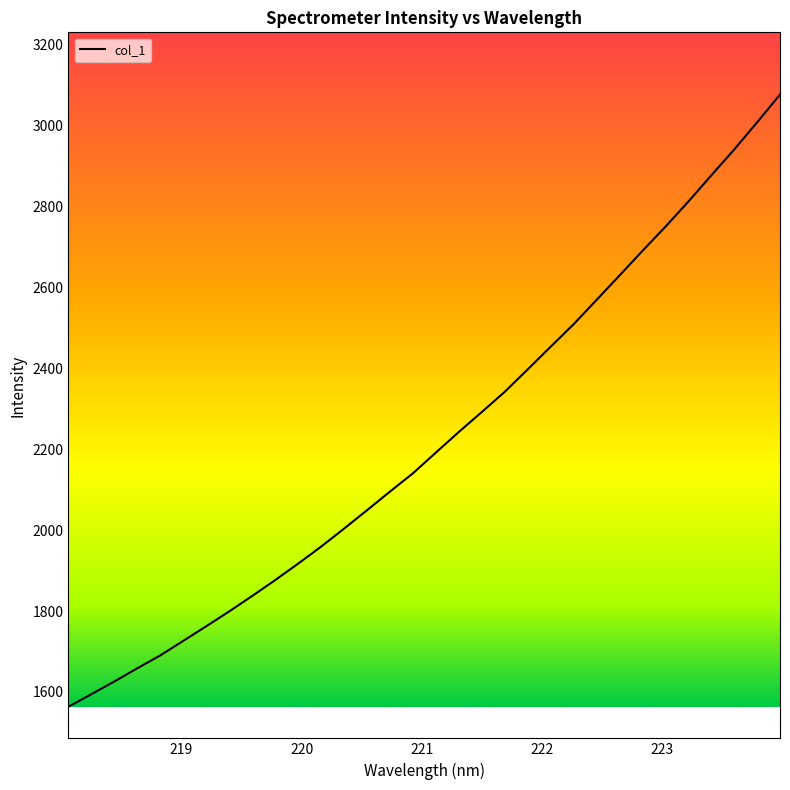

True or false: the data has more than 0 interior local peaks.

False